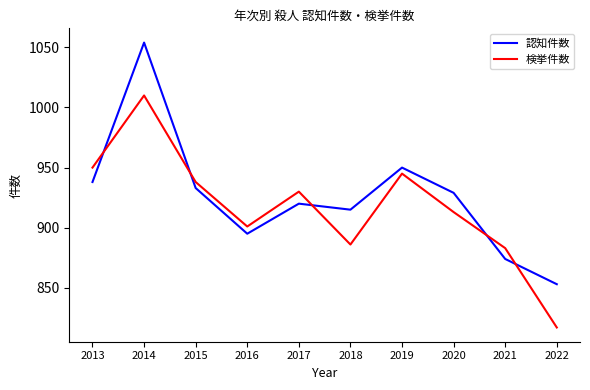

Reading left to right, extract all data points from this chart.

認知件数: 938	1054	933	895	920	915	950	929	874	853
検挙件数: 950	1010	938	901	930	886	945	913	883	817